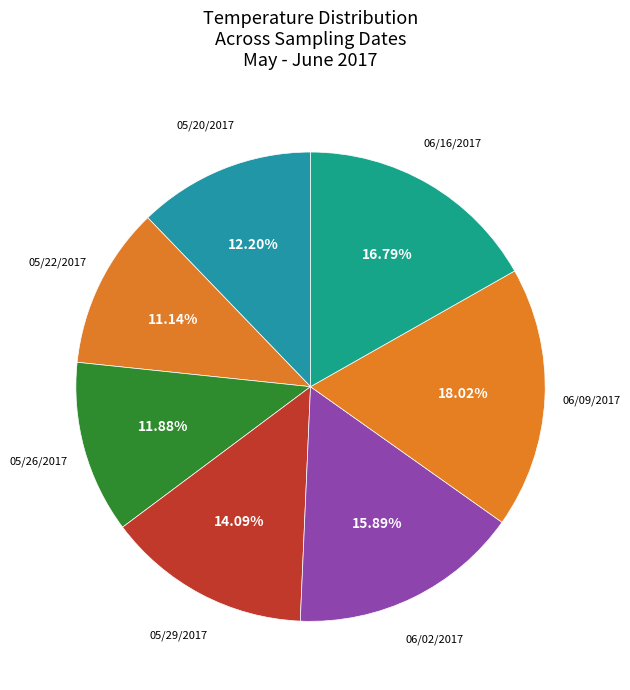

Rank the categories by value from highest to lowest.

06/09/2017, 06/16/2017, 06/02/2017, 05/29/2017, 05/20/2017, 05/26/2017, 05/22/2017